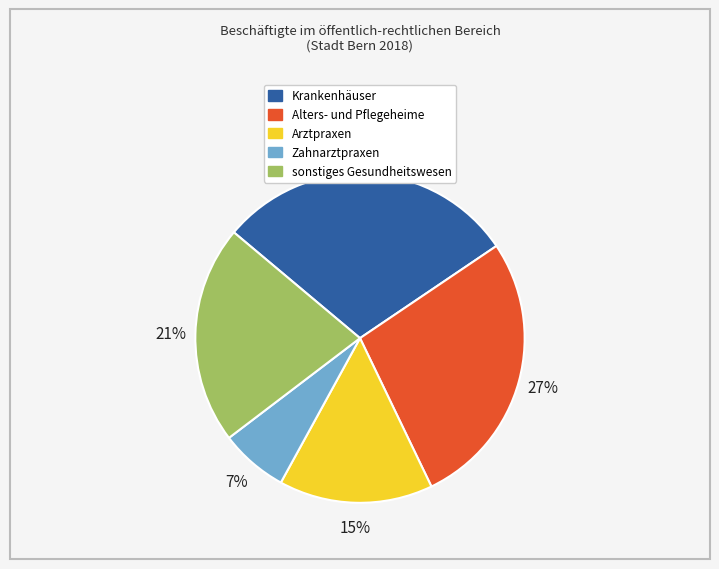

Which slice is the smallest?

Zahnarztpraxen